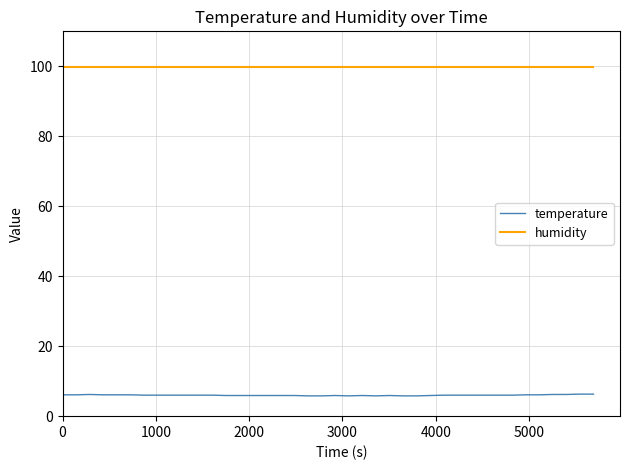

True or false: temperature and humidity intersect in this chart.

False